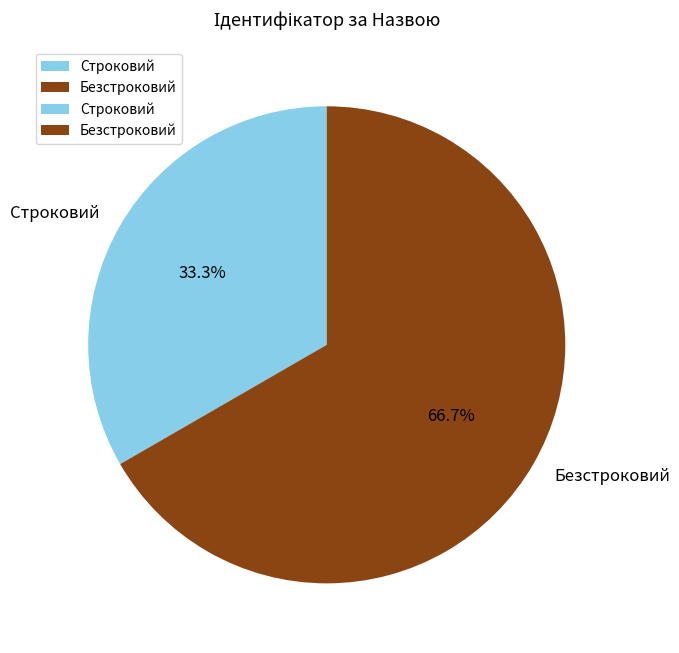

Combined, do Безстроковий and Строковий account for over 50%?

Yes